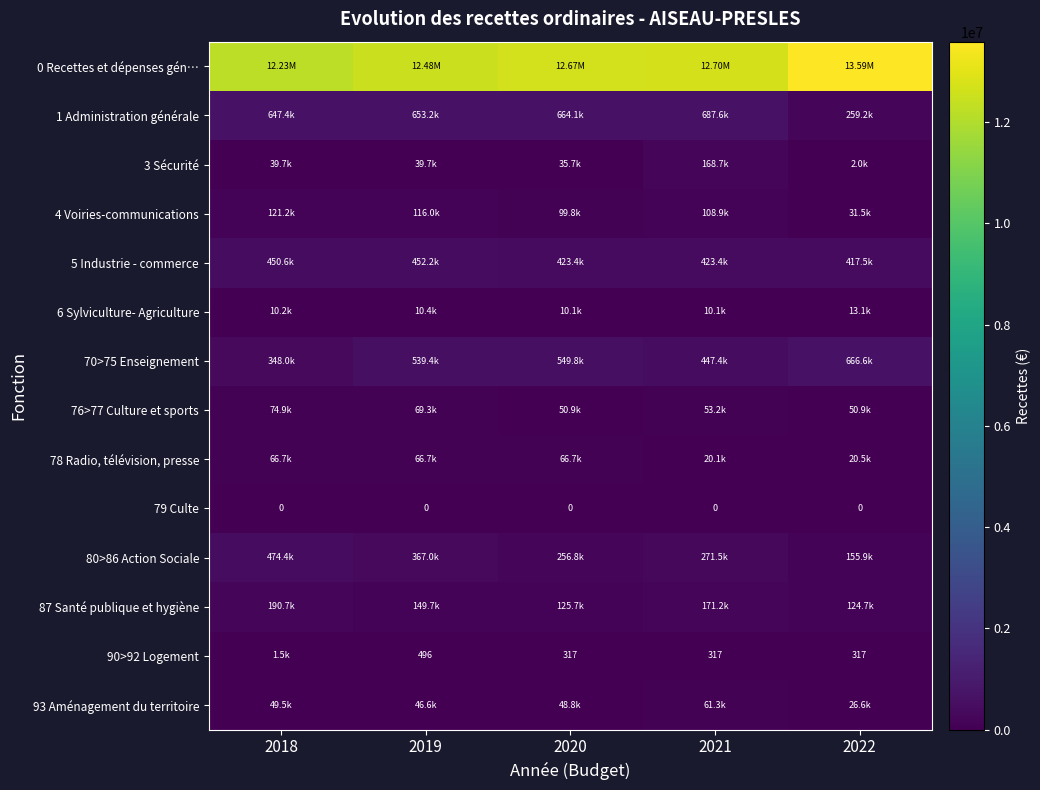

Is it true that 70>75 Enseignement equals 666579.3 at 2022?

True